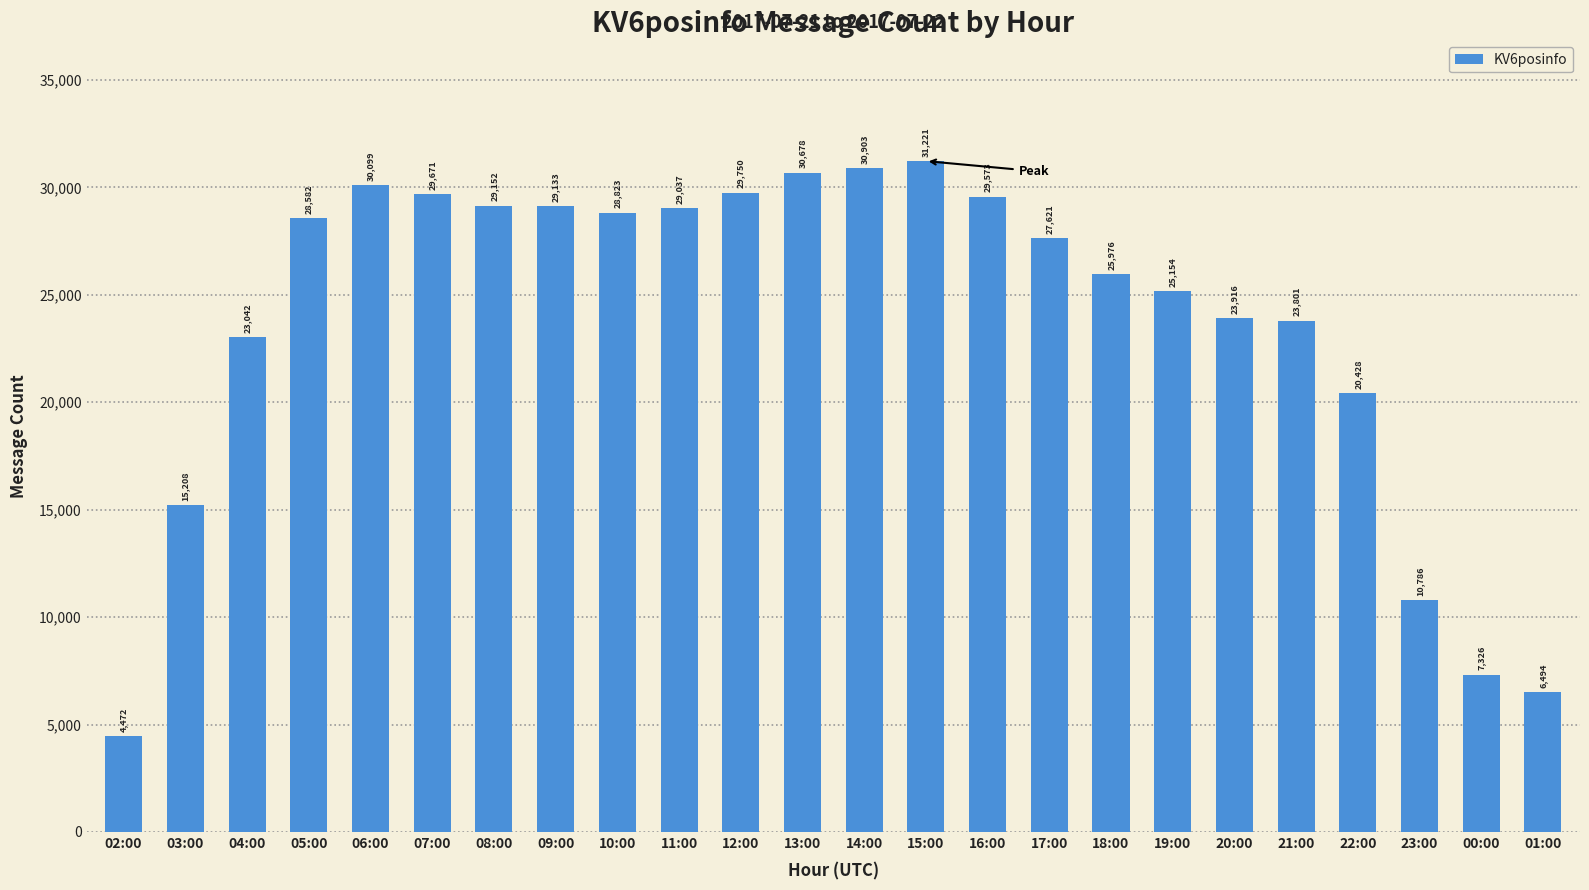

Is it true that the value at 14:00 is 48769?

False